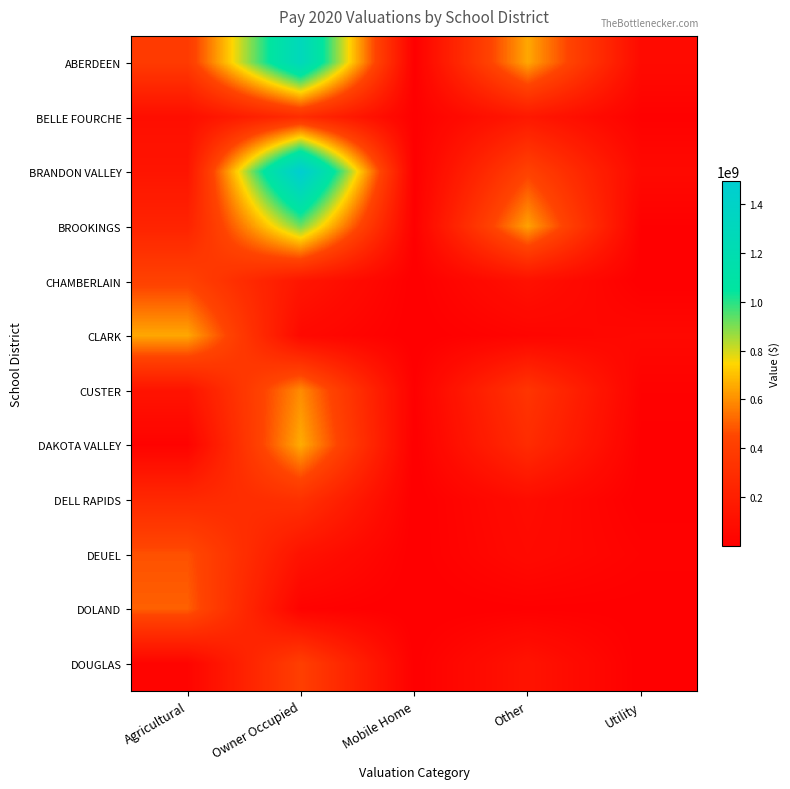

At how many categories does at least one series exceed 561367386?

3